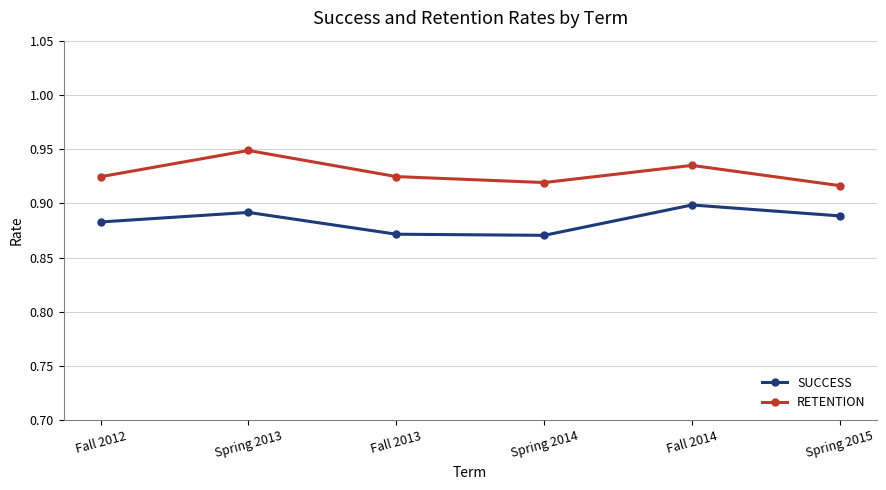

At which category is the sum across all series the highest?

Spring 2013